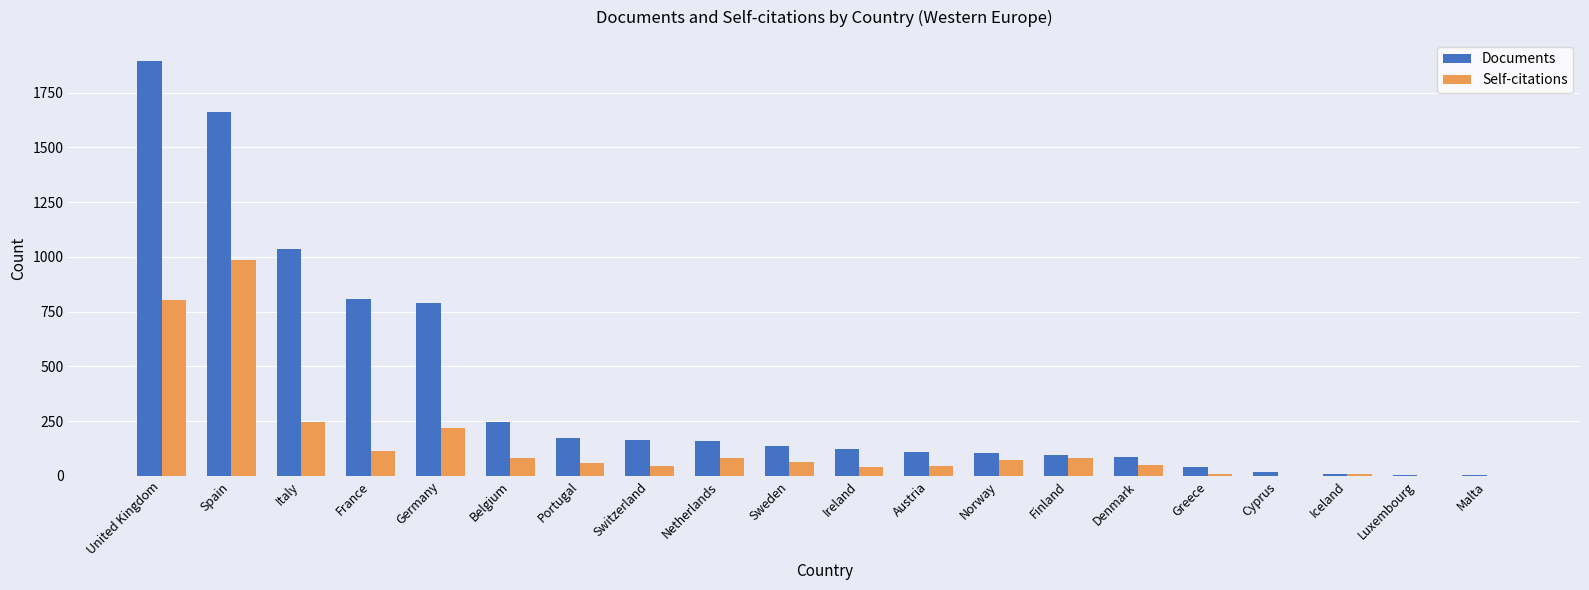

Between United Kingdom and France, which series saw the biggest shift?

Documents